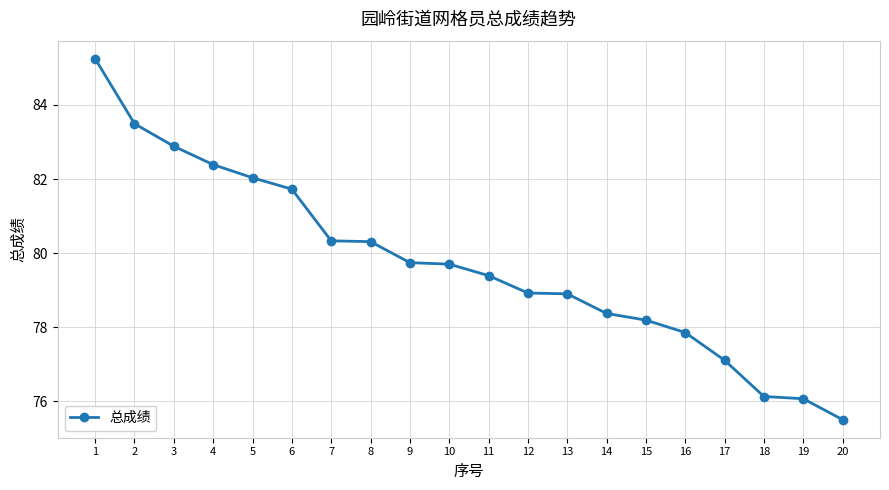

What is the minimum value shown in the chart?

75.5